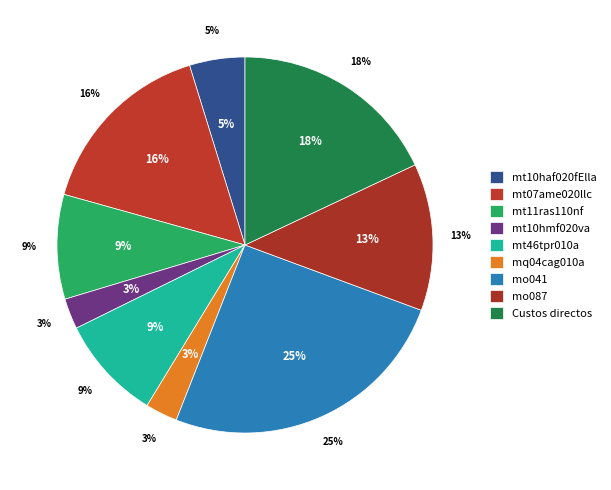

Rank the categories by value from lowest to highest.

mt10hmf020va, mq04cag010a, mt10haf020fElla, mt11ras110nf, mt46tpr010a, mo087, mt07ame020llc, Custos directos, mo041